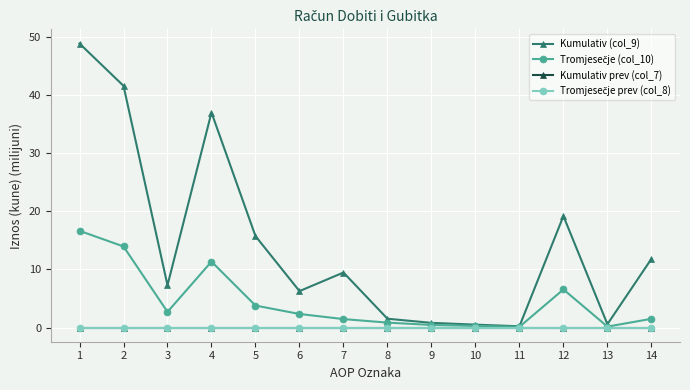

Does the chart have visible grid lines?

Yes